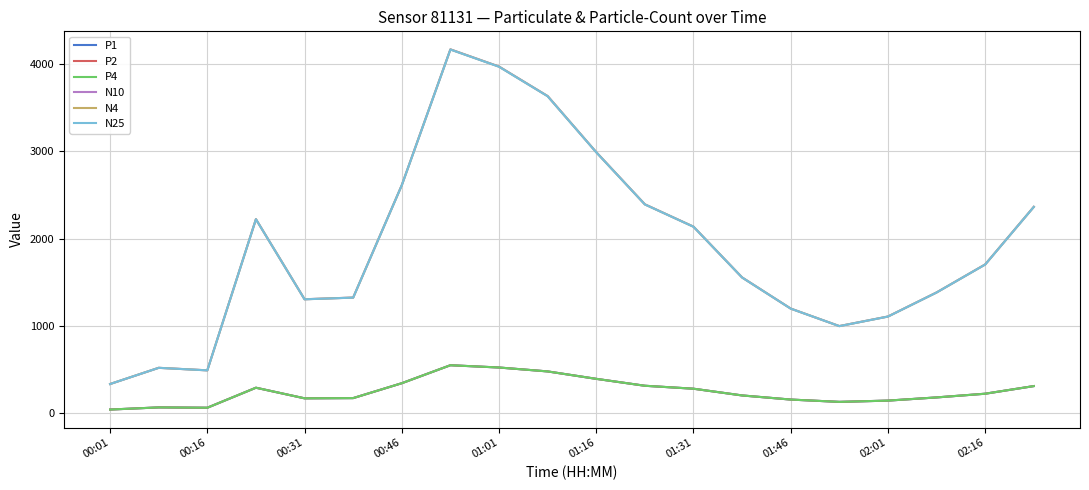

Which label corresponds to the smallest value in the chart?

00:01